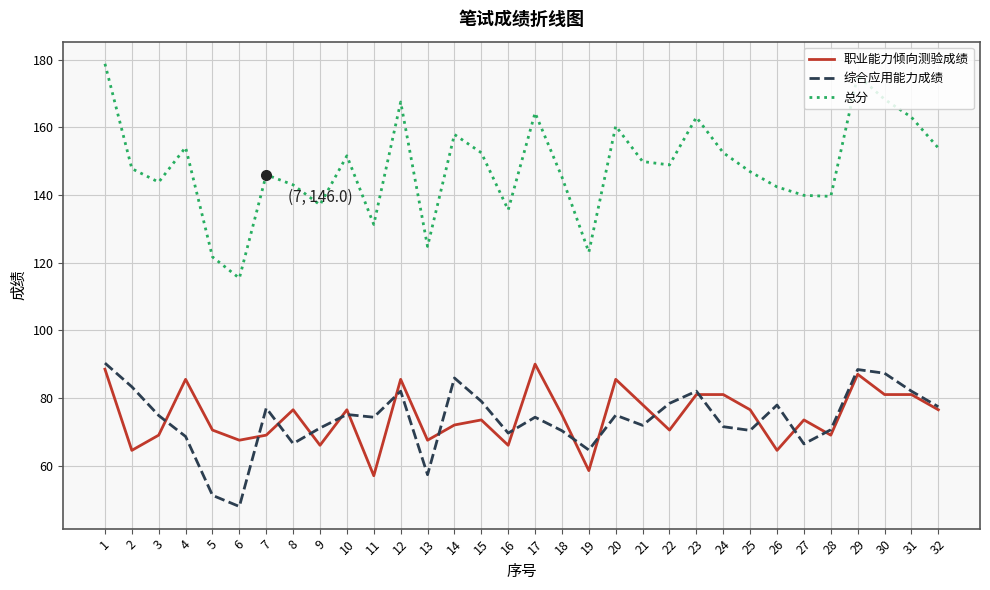

What is the difference between the highest and lowest values at 11?

74.3